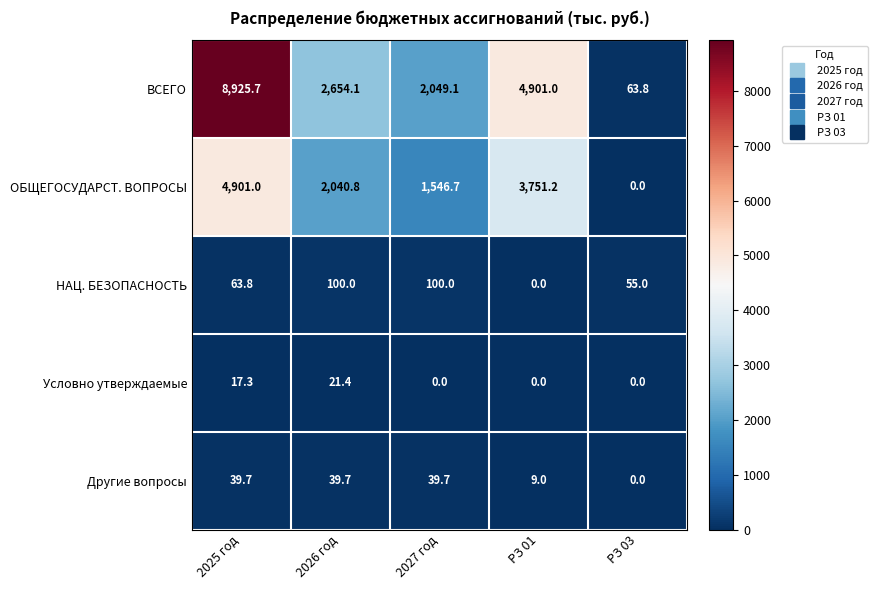

Rank the series by their maximum value, from highest to lowest.

ВСЕГО, ОБЩЕГОСУДАРСТ. ВОПРОСЫ, НАЦ. БЕЗОПАСНОСТЬ, Другие вопросы, Условно утверждаемые